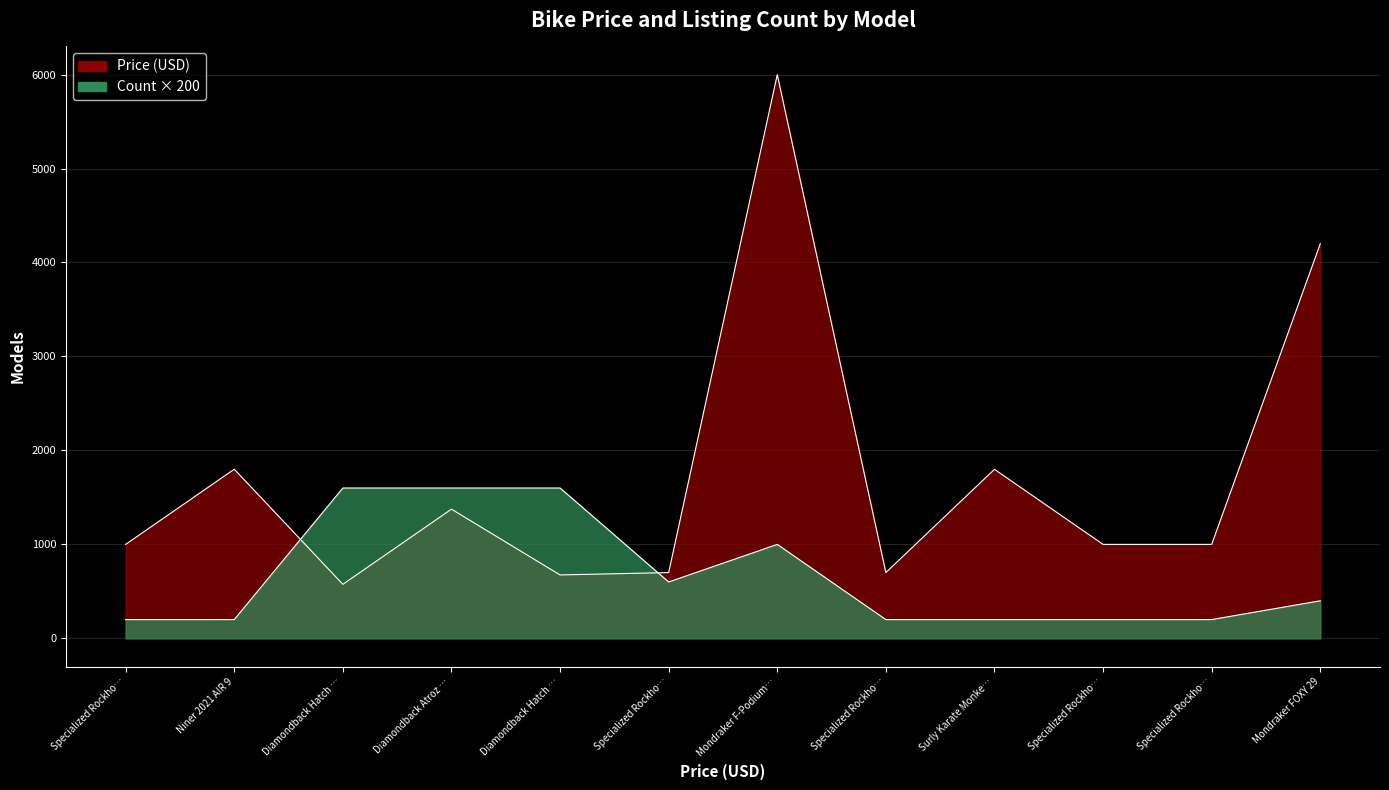

At which category is the sum across all series the highest?

Mondraker F-Podium…